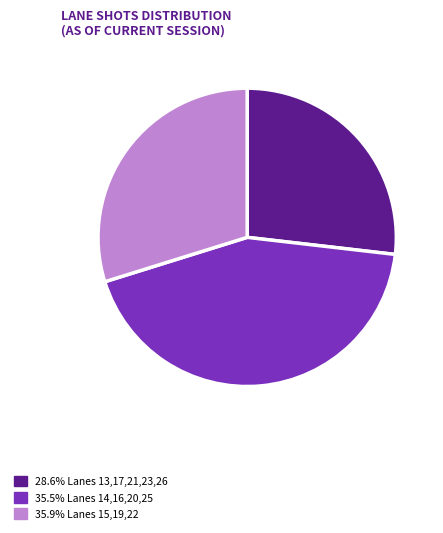

Approximately how many times larger is the value at 28.6% Lanes 13,17,21,23,26 compared to 35.9% Lanes 15,19,22?

0.9